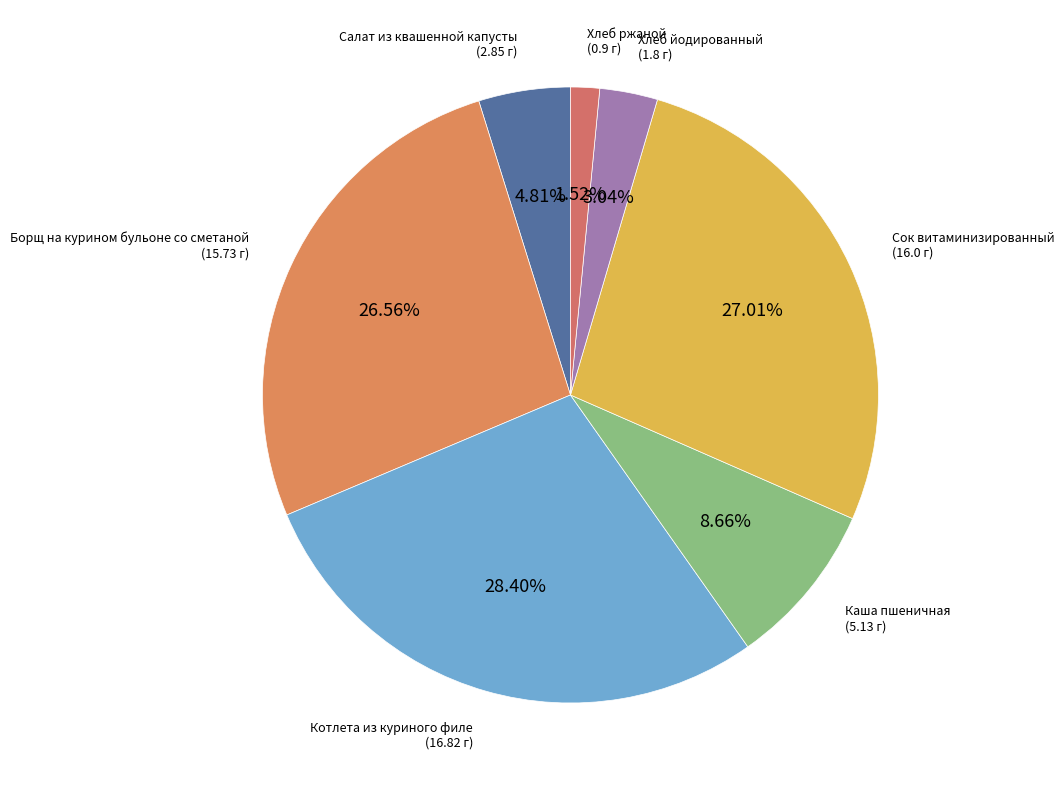

Rank the categories by value from highest to lowest.

Котлета из куриного филе, Сок витаминизированный, Борщ на курином бульоне со сметаной, Каша пшеничная, Салат из квашенной капусты, Хлеб йодированный, Хлеб ржаной